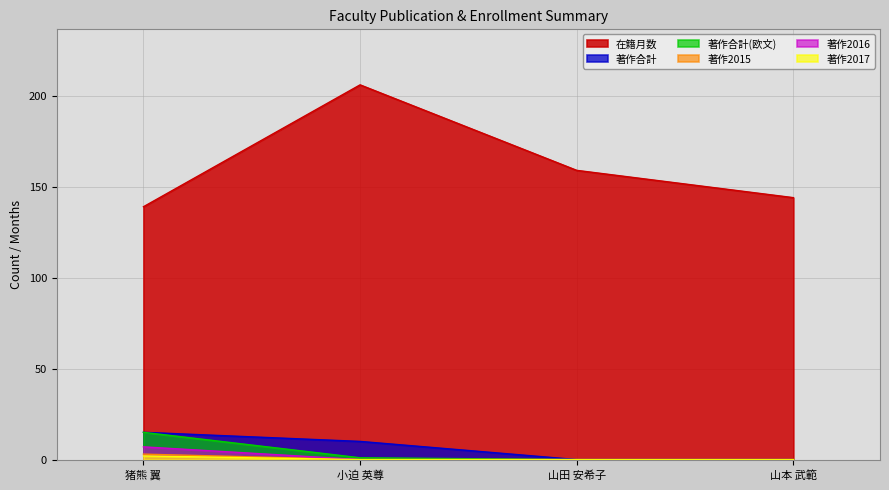

What are all the series names shown in the legend?

在籍月数, 著作合計, 著作合計(欧文), 著作2015, 著作2016, 著作2017